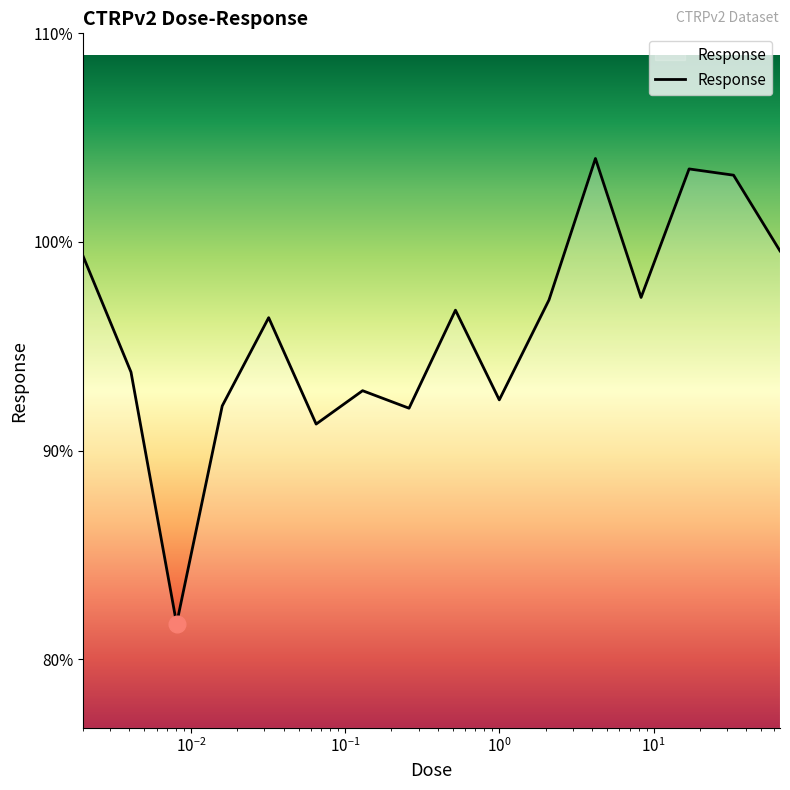

What is the smallest value displayed?

81.7